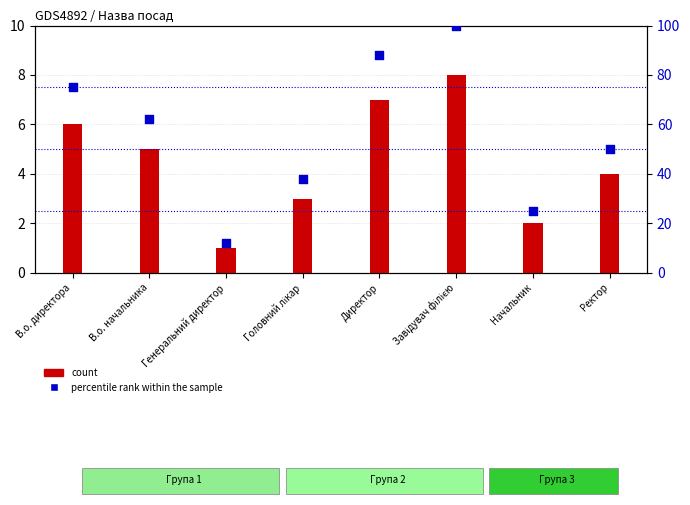

At which category is the sum across all series the highest?

Завідувач філією